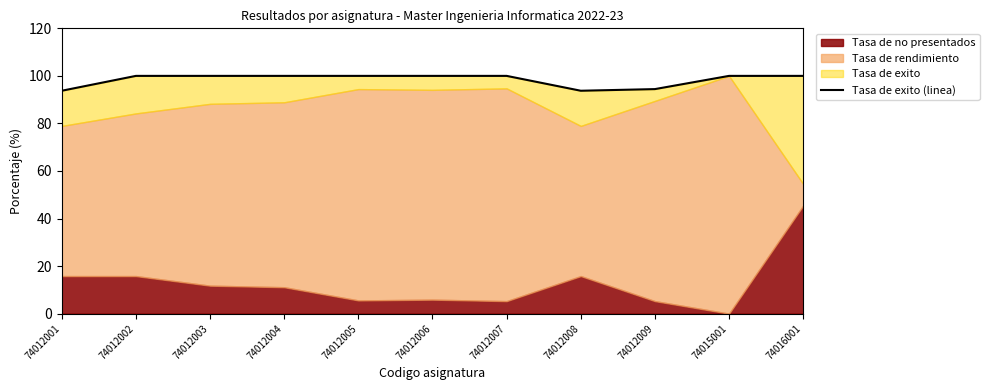

What is the maximum value shown in the chart?

100.0